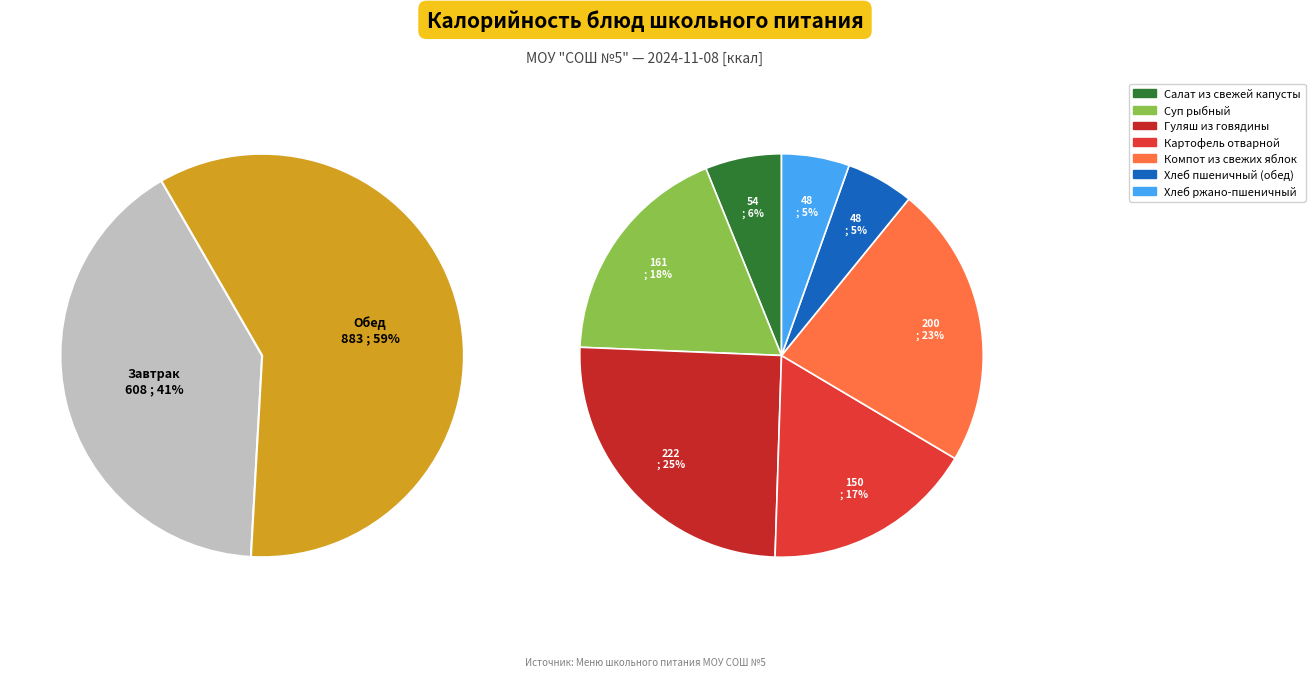

To the nearest percent, what is the difference between the largest and smallest slice percentages?

20%